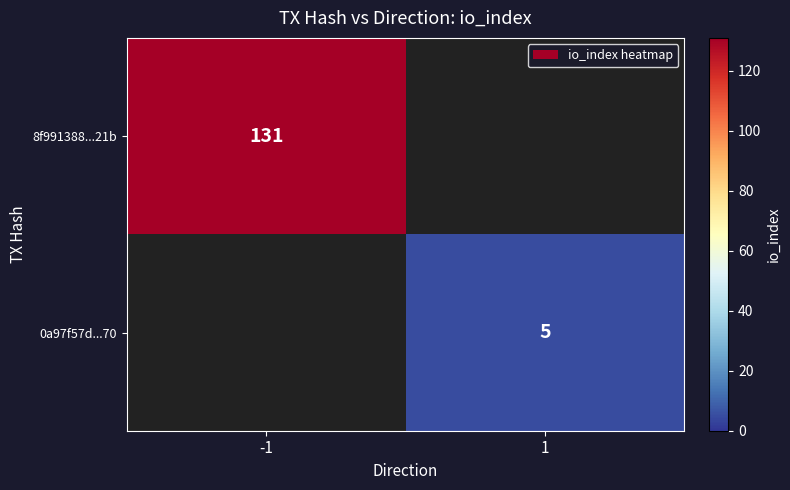

Between 1 and -1, which is larger?

-1